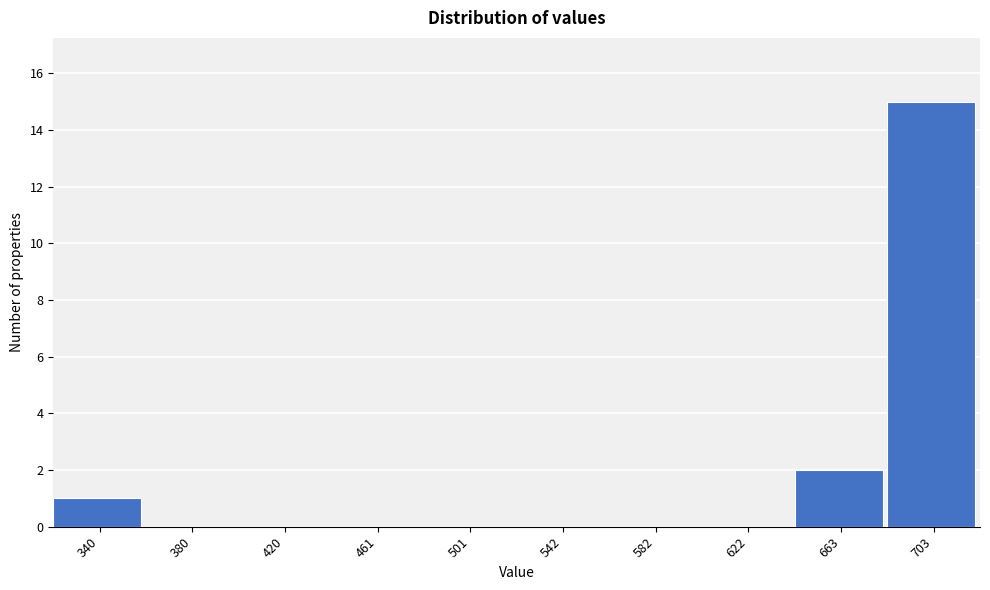

Reading left to right, list all the values displayed in this chart.

340=1	380=0	420=0	461=0	501=0	542=0	582=0	622=0	663=2	703=15